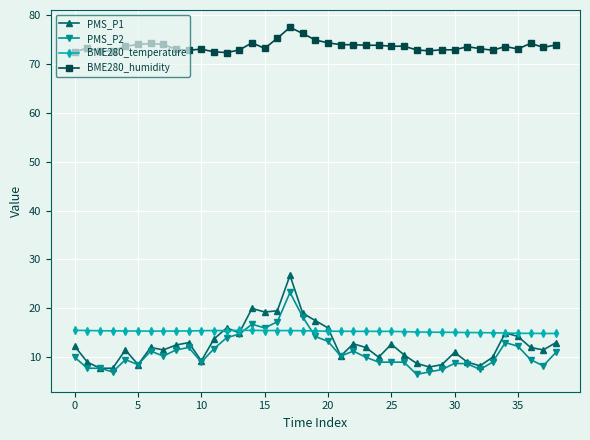

At how many categories does at least one series exceed 37?

39